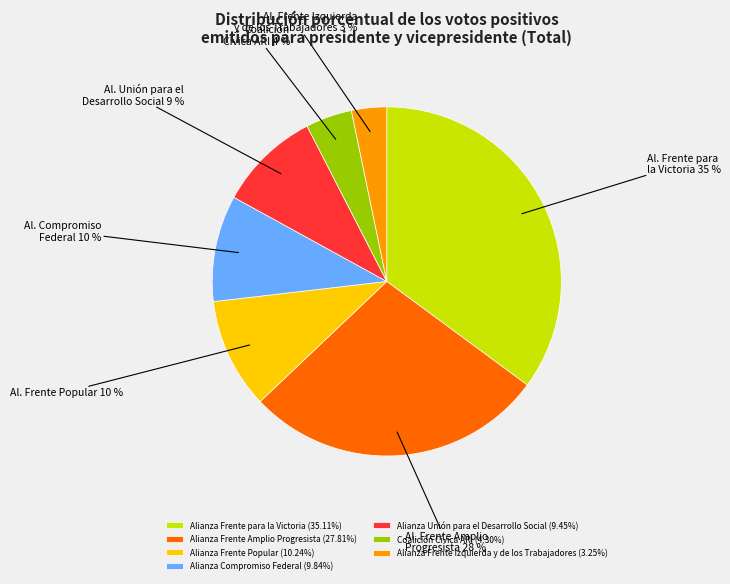

Count the number of slices in the pie.

7